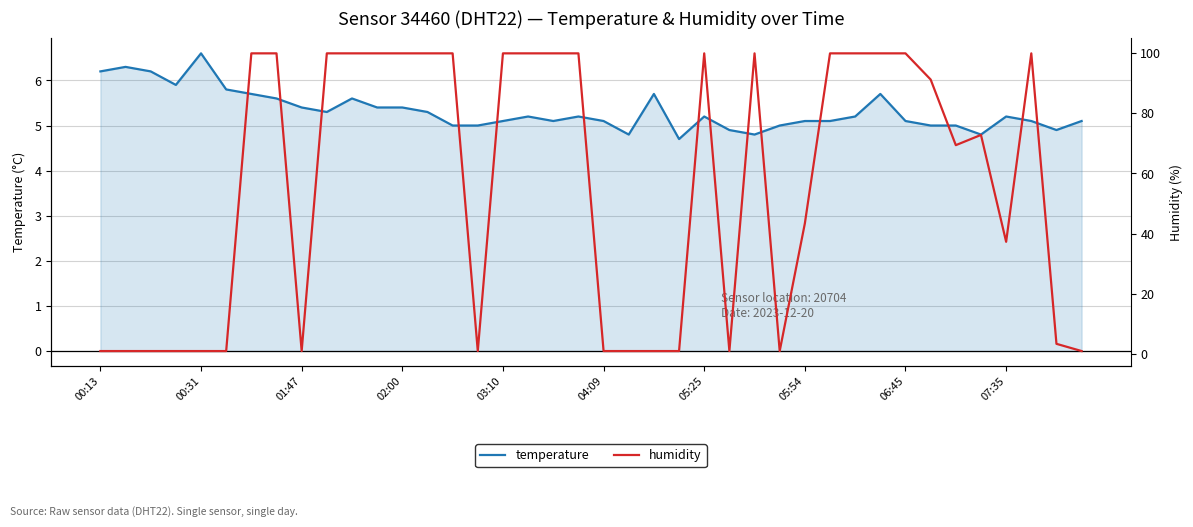

True or false: temperature has a value of 3.6 at 01:47.

False